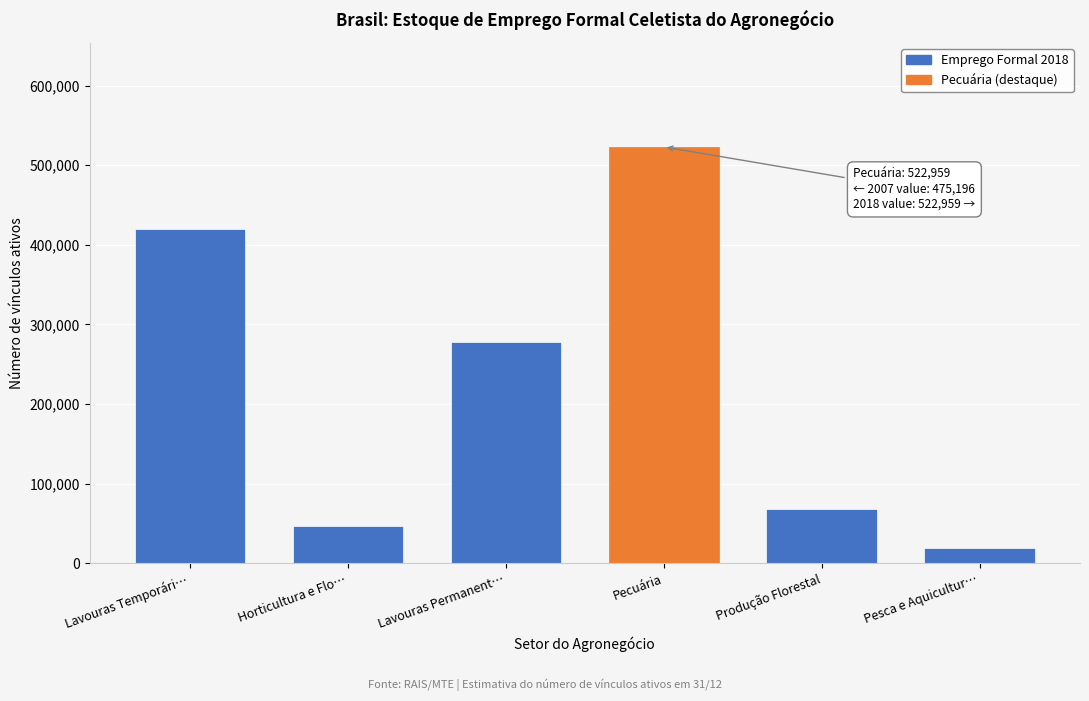

Reading left to right, extract all data points from this chart.

Lavouras Temporári…=419354	Horticultura e Flo…=47395	Lavouras Permanent…=278360	Pecuária=522959	Produção Florestal=68502	Pesca e Aquicultur…=19735